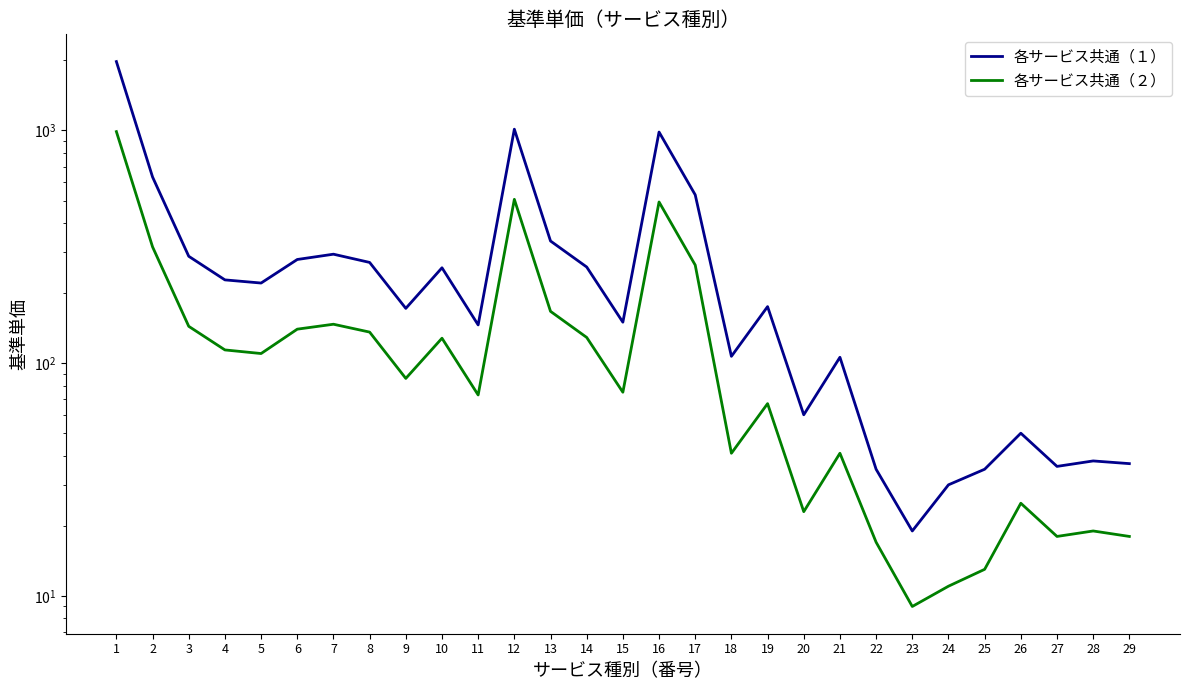

List the series in order of their peak value, highest first.

各サービス共通（１）, 各サービス共通（２）